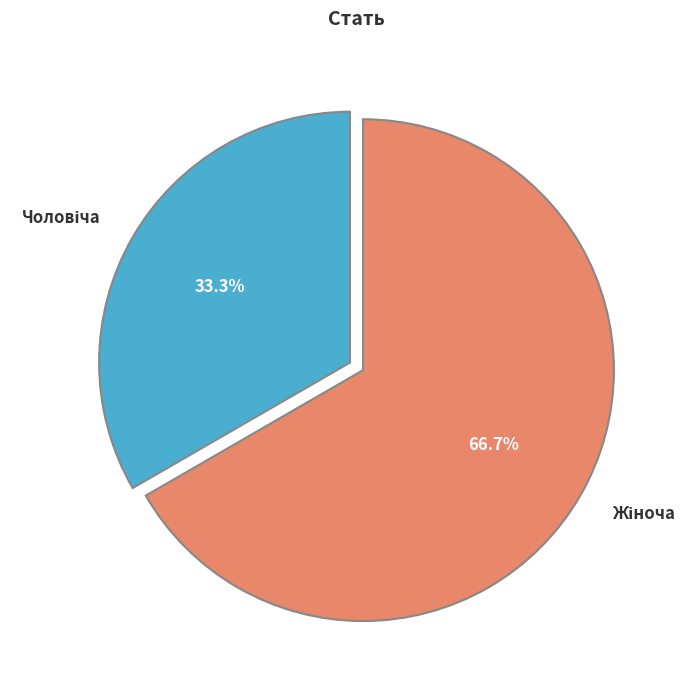

Is there any slice that represents more than half of the pie?

Yes